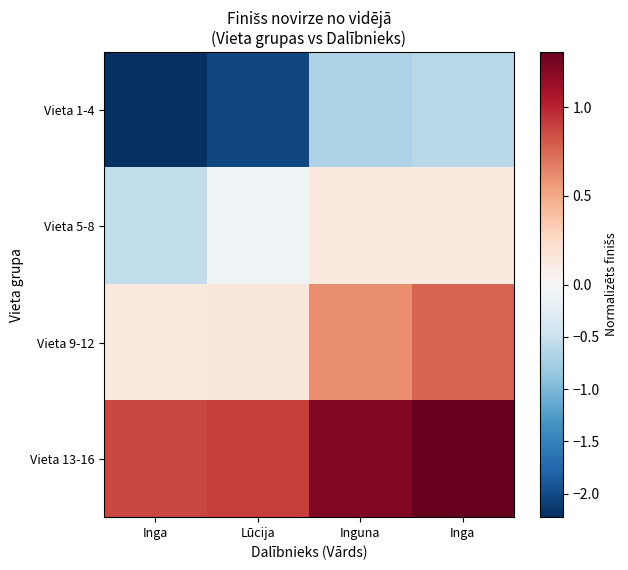

Which has a higher value, Inga or Inguna?

Inga